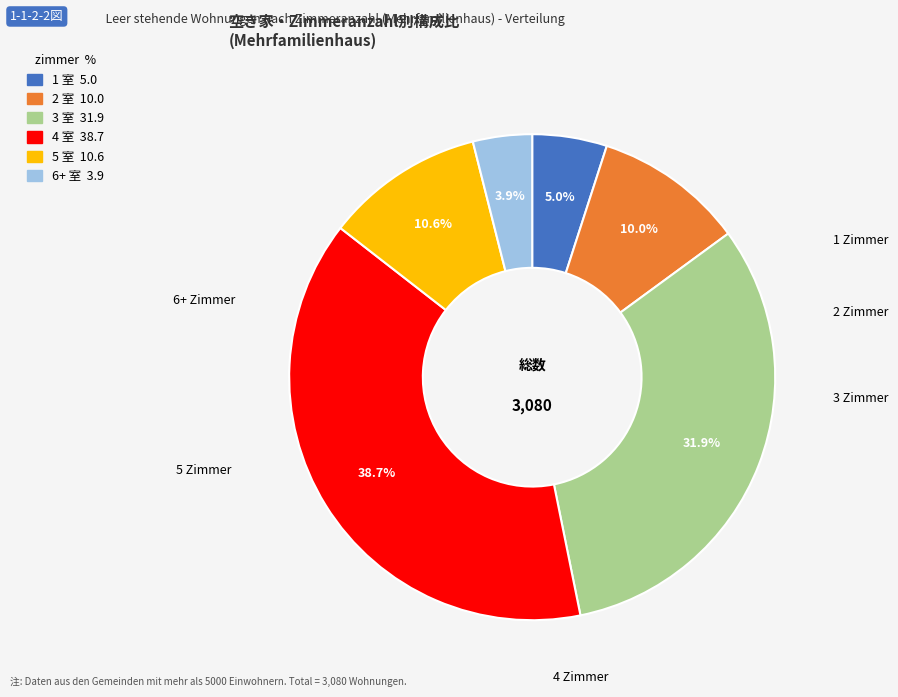

Does any single category account for the majority?

No